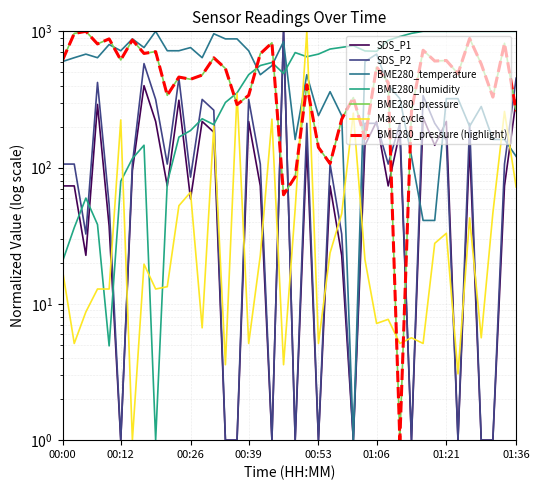

Which series has the largest range (max minus min)?

SDS_P1